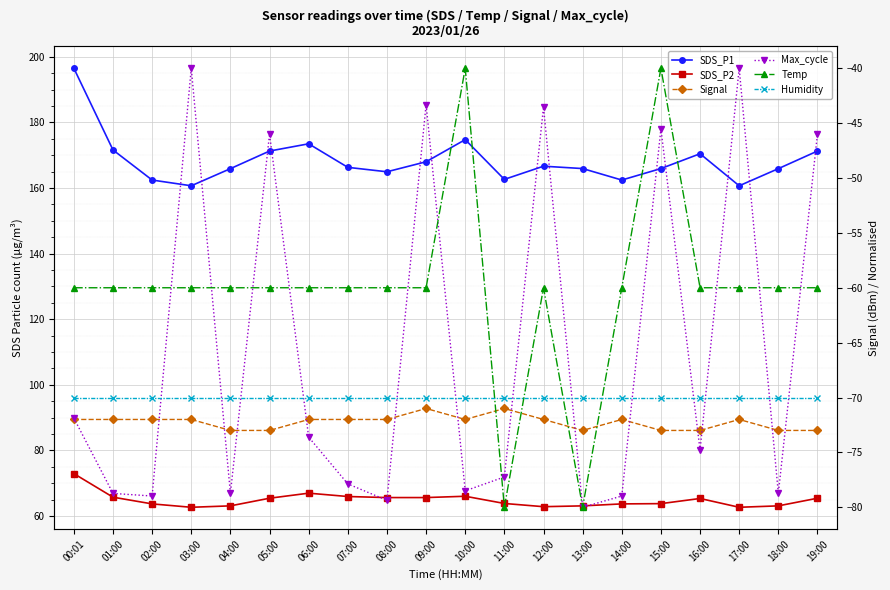

What value does the Max_cycle series have at 08:00?

-79.4